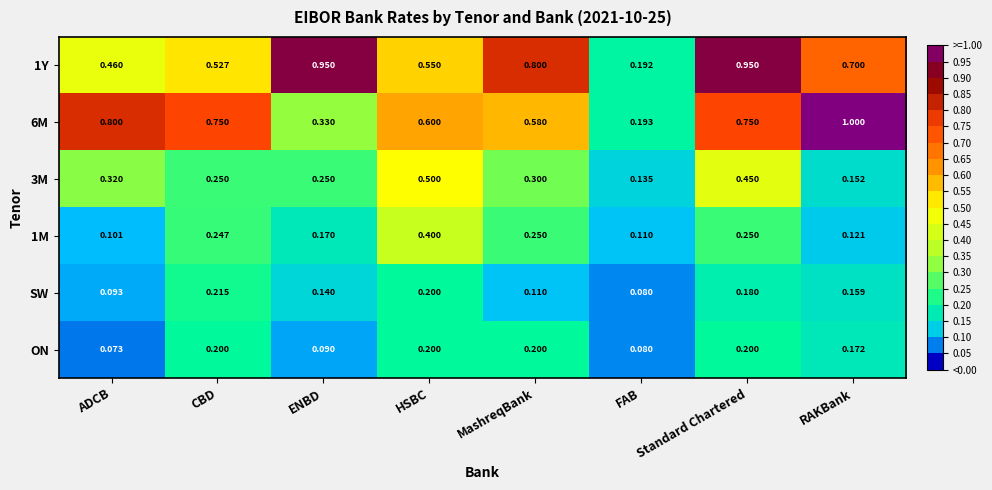

List the labels in order of SW value, largest first.

CBD, HSBC, Standard Chartered, RAKBank, ENBD, MashreqBank, ADCB, FAB